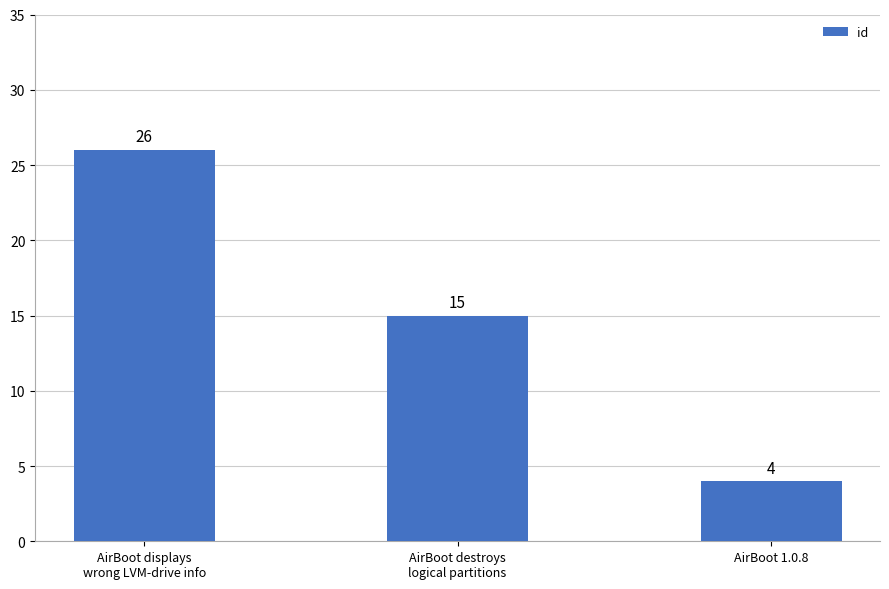

Rank the categories by value from highest to lowest.

AirBoot displays
wrong LVM-drive info, AirBoot destroys
logical partitions, AirBoot 1.0.8